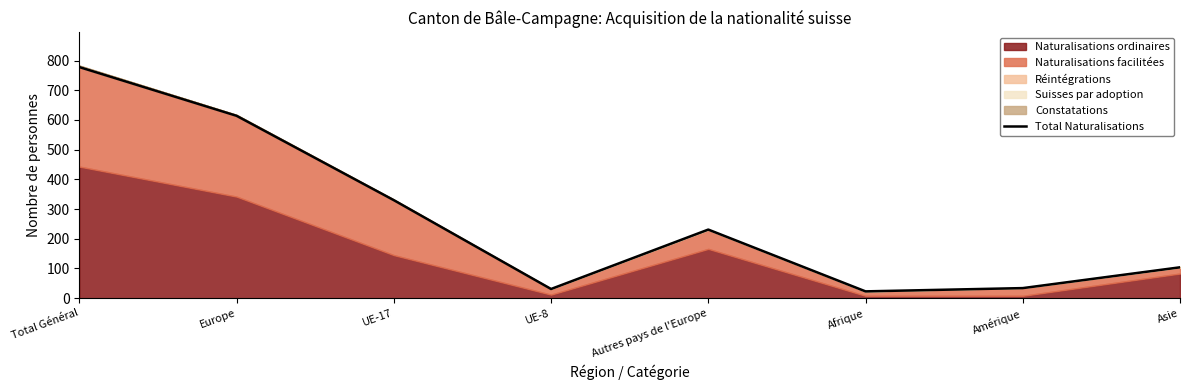

Approximately how many times larger is the value at Autres pays de l'Europe compared to UE-17?

0.7